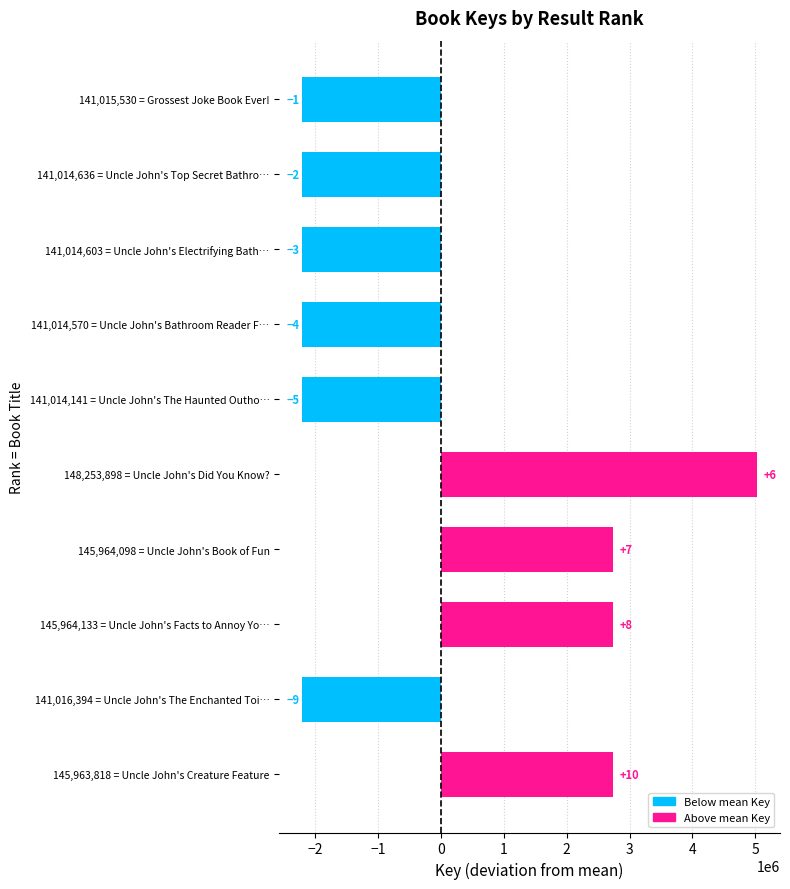

Are the bars horizontal?

Yes